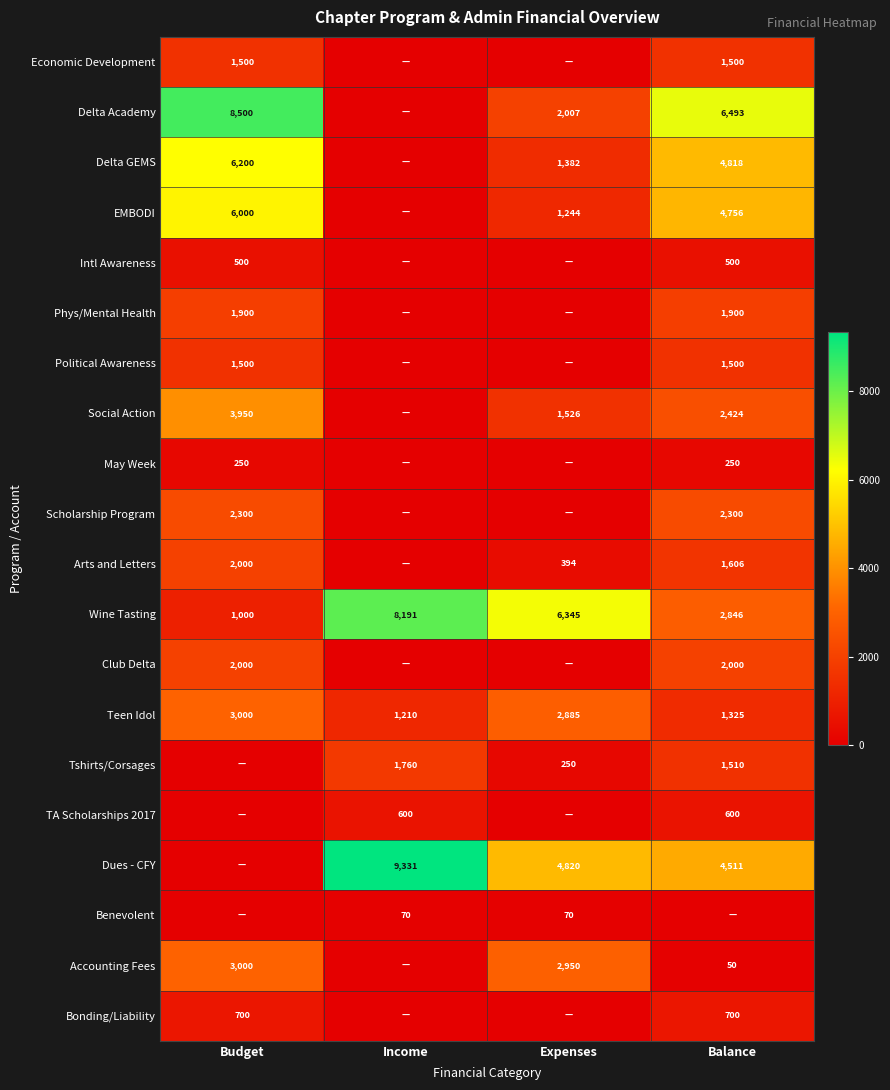

True or false: EMBODI has a value of 4756 at Balance.

True